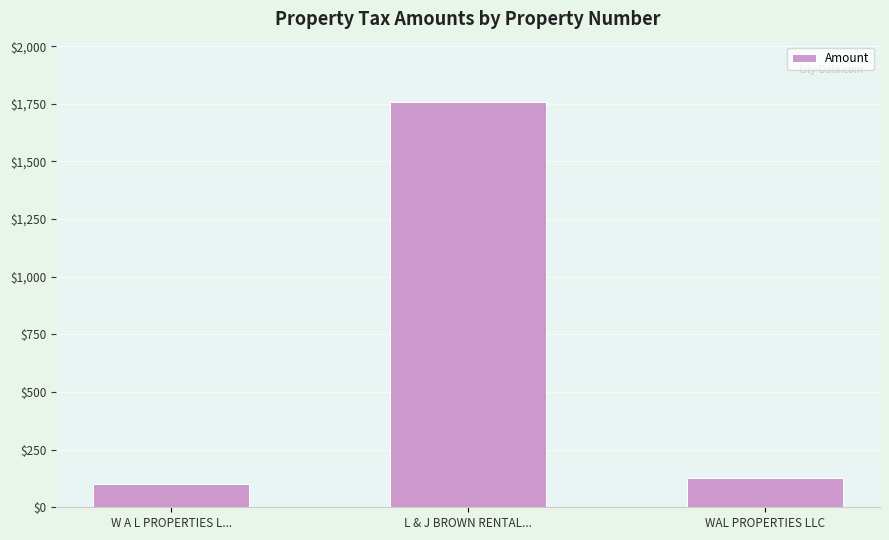

What is the ratio of the value at WAL PROPERTIES LLC to the value at W A L PROPERTIES L...?

1.3